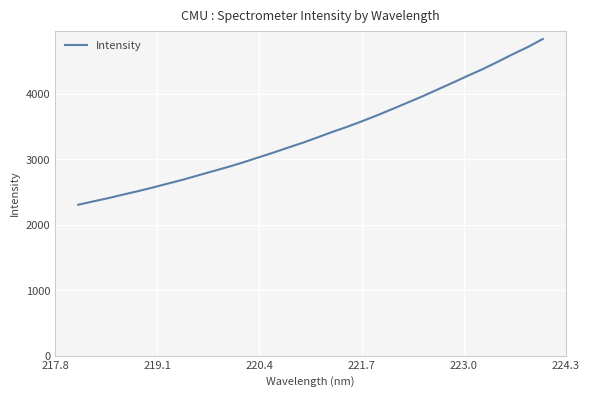

What is the smallest value displayed?

2305.9